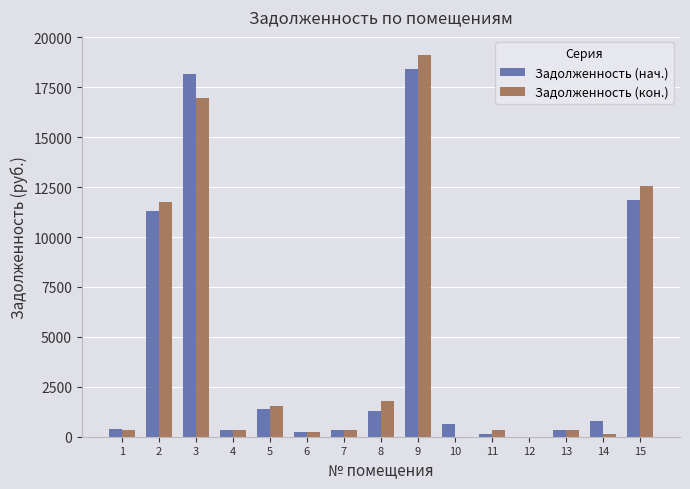

The value of Задолженность (кон.) at 3 is 16975.3. True or false?

True